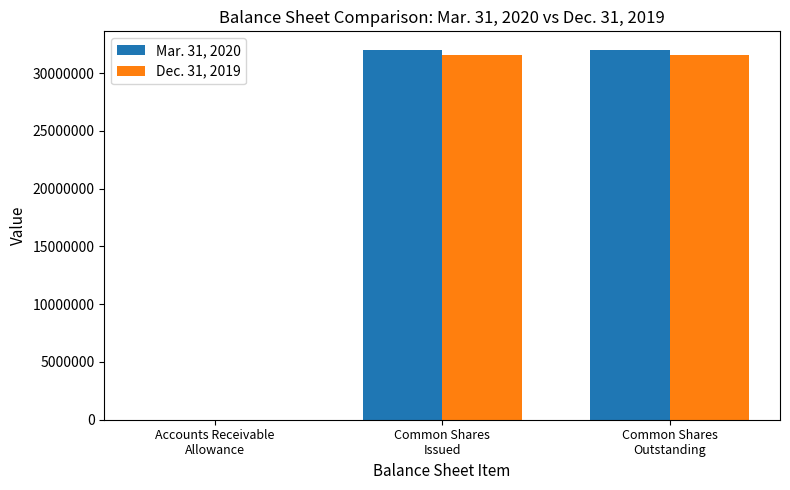

Is the value of Dec. 31, 2019 at Accounts Receivable
Allowance greater than the value of Mar. 31, 2020 at Common Shares
Issued?

No